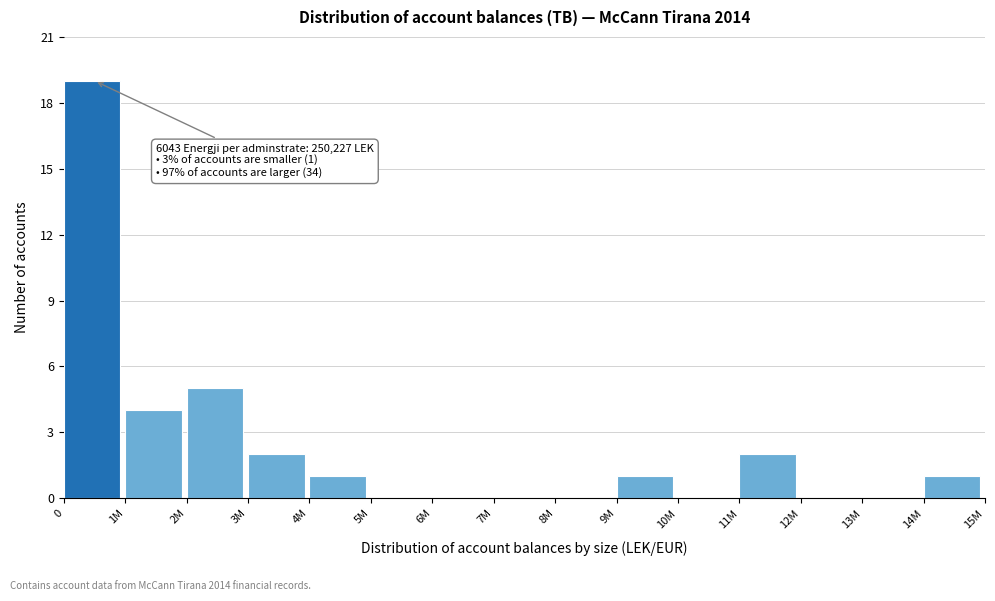

Reading left to right, list all the values displayed in this chart.

0=19	1M=4	2M=5	3M=2	4M=1	5M=0	6M=0	7M=0	8M=0	9M=1	10M=0	11M=2	12M=0	13M=0	14M=1